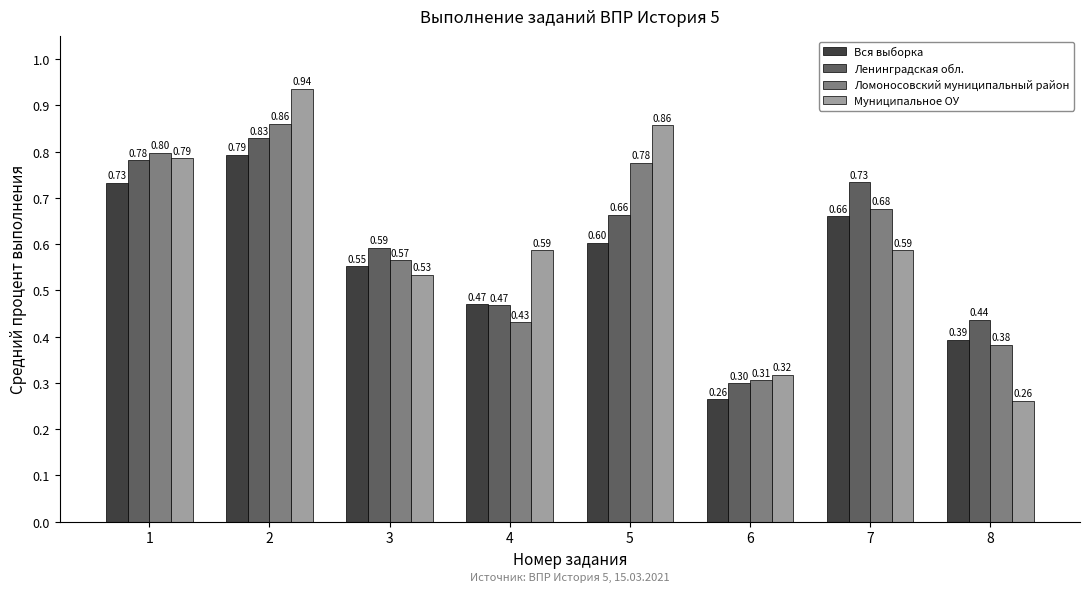

Which series has the widest spread of values?

Муниципальное ОУ